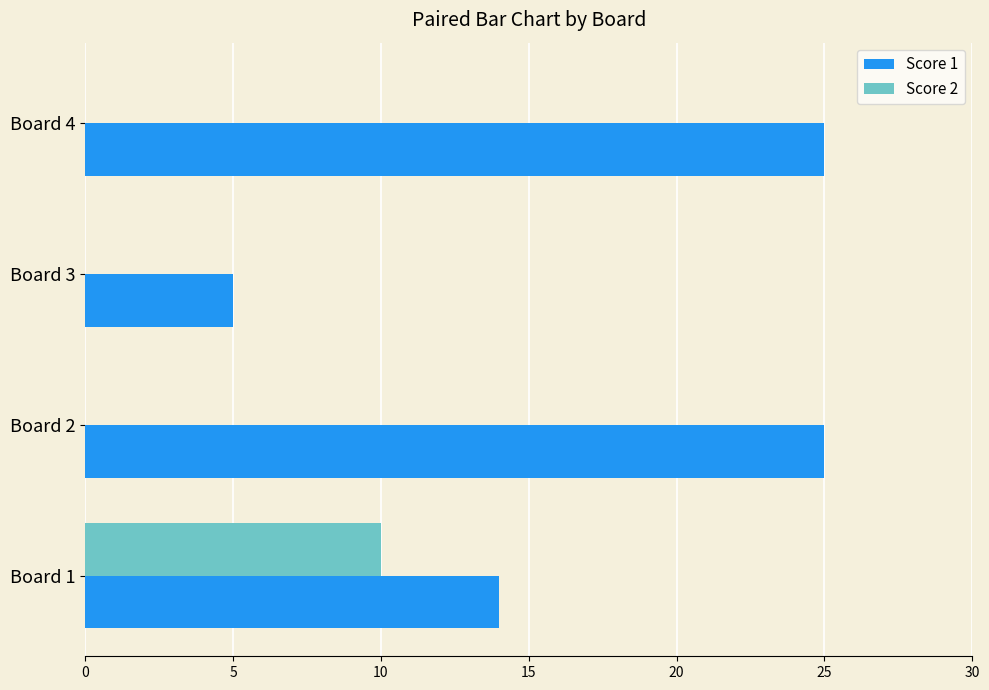

Which series has the largest total across all categories?

Score 1